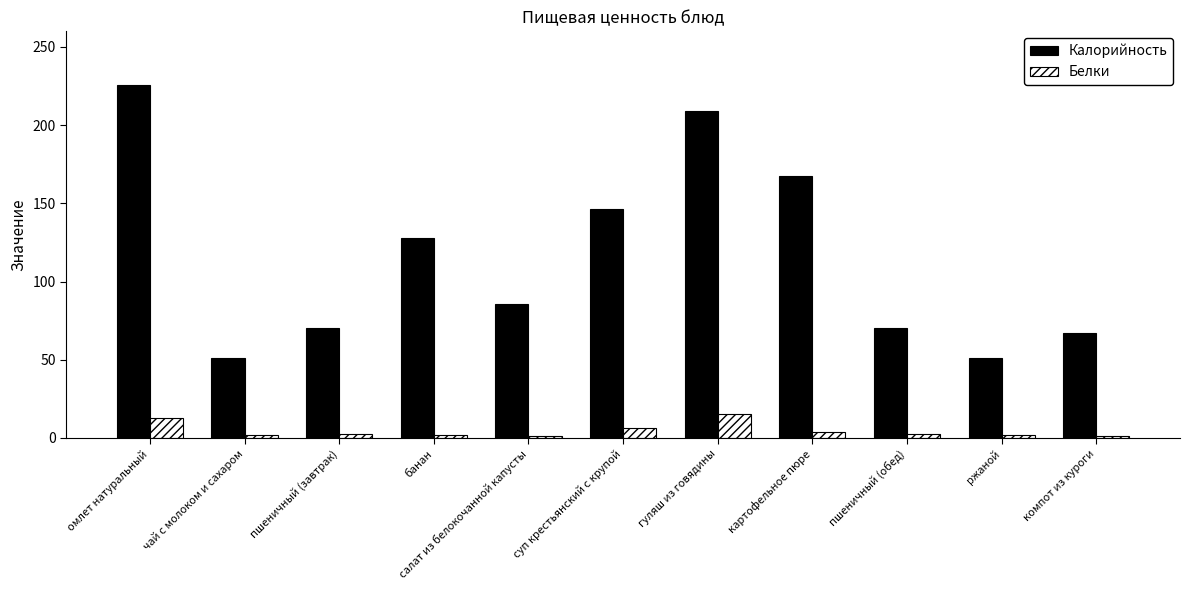

Which series has the largest total across all categories?

Калорийность